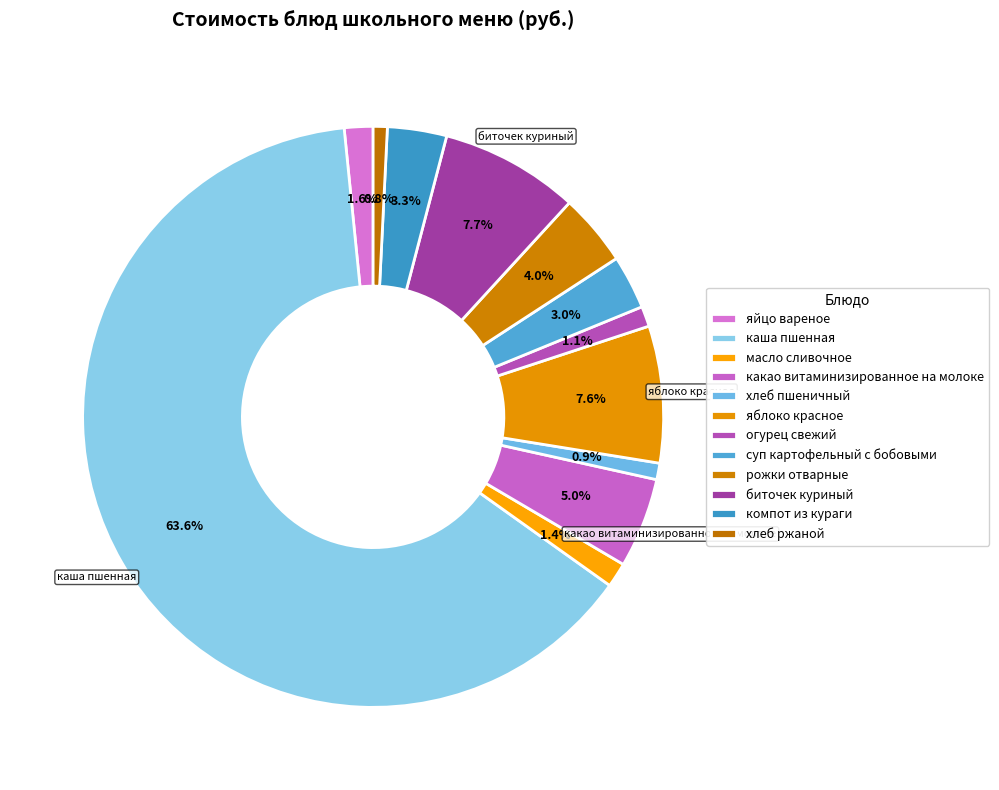

Count the number of slices in the pie.

12